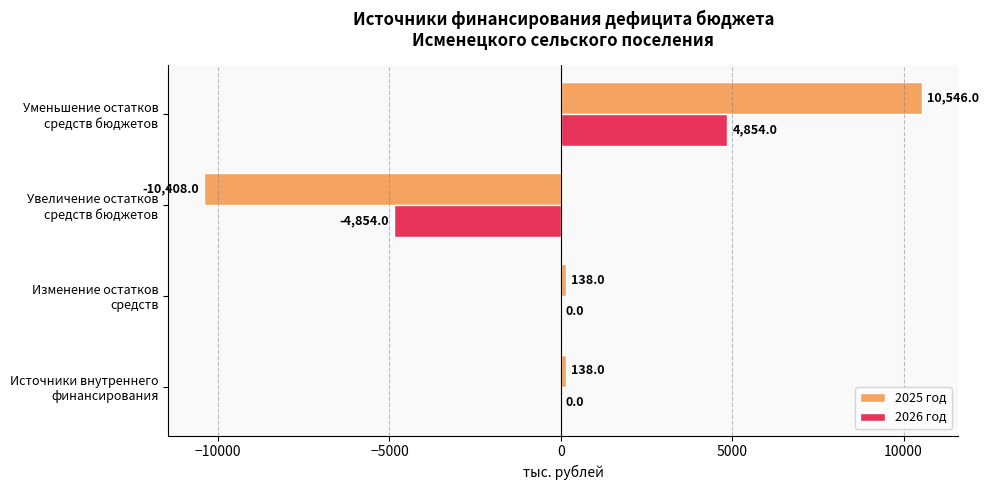

Which series has the largest total across all categories?

2025 год